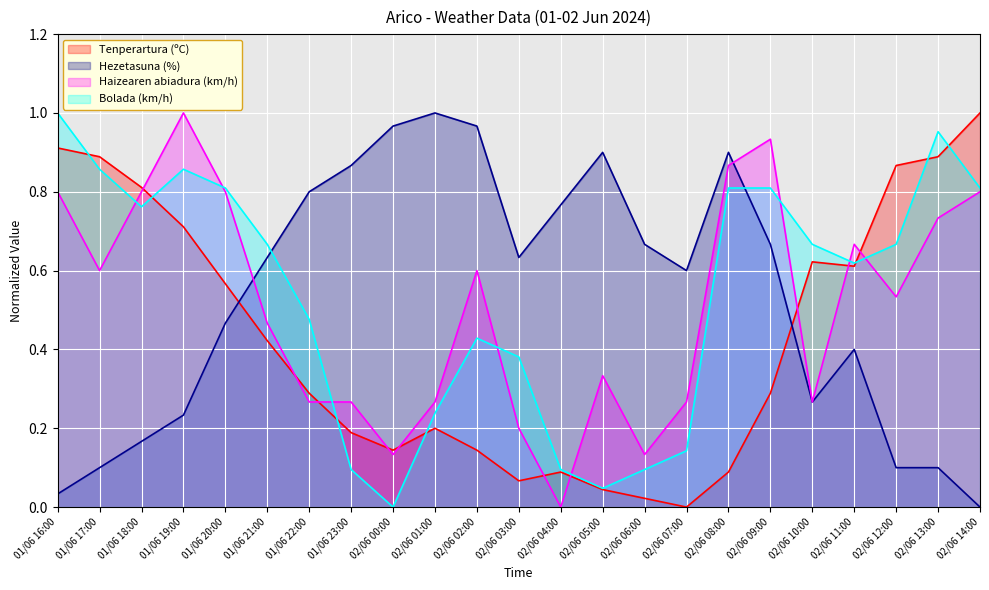

Where do Hezetasuna (%) and Haizearen abiadura (km/h) first cross each other?

01/06 20:00 and 01/06 21:00